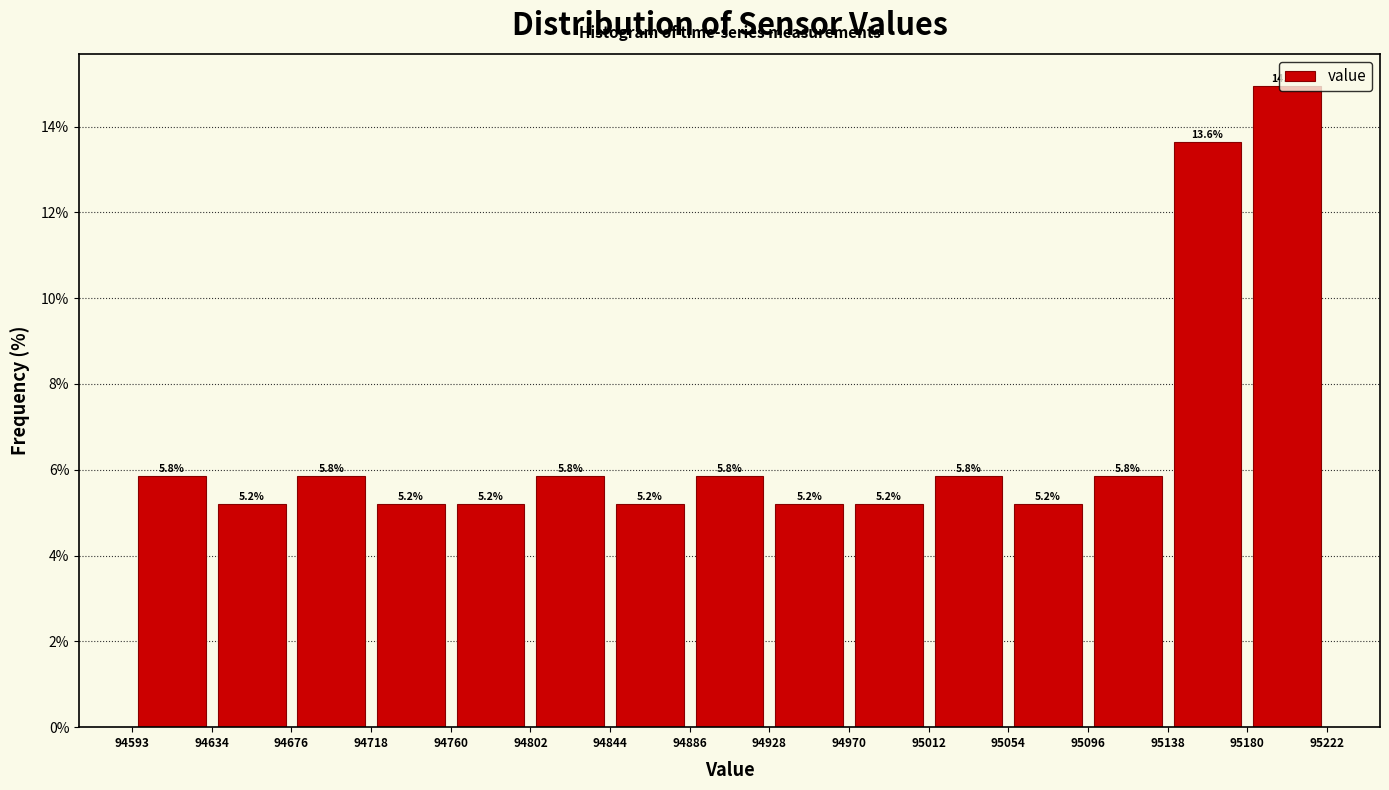

Reading left to right, list every bar in this chart as the range it spans on the x-axis followed by its height.

94593 to 94634: 5.8
94634 to 94676: 5.2
94676 to 94718: 5.8
94718 to 94760: 5.2
94760 to 94802: 5.2
94802 to 94844: 5.8
94844 to 94886: 5.2
94886 to 94928: 5.8
94928 to 94970: 5.2
94970 to 95012: 5.2
95012 to 95054: 5.8
95054 to 95096: 5.2
95096 to 95138: 5.8
95138 to 95180: 13.6
95180 to 95222: 14.9